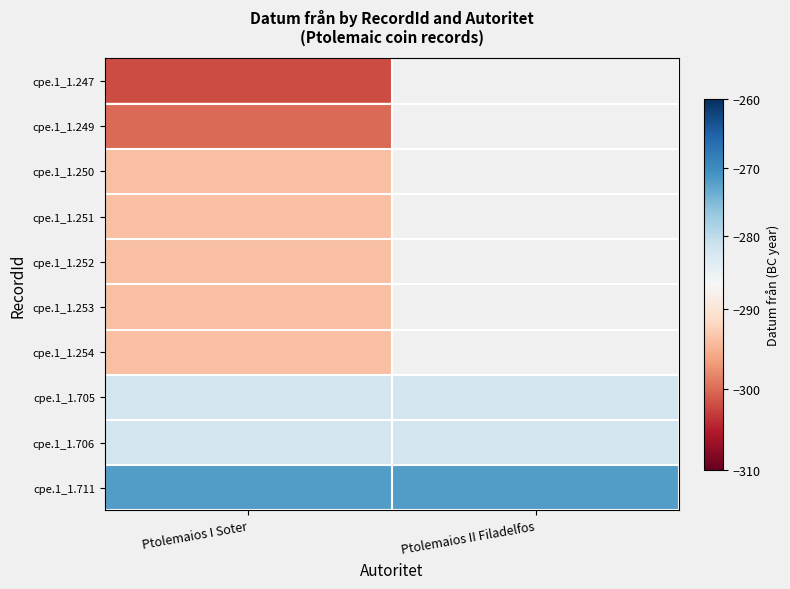

Is it true that cpe.1_1.706 equals -282.0 at Ptolemaios I Soter?

True